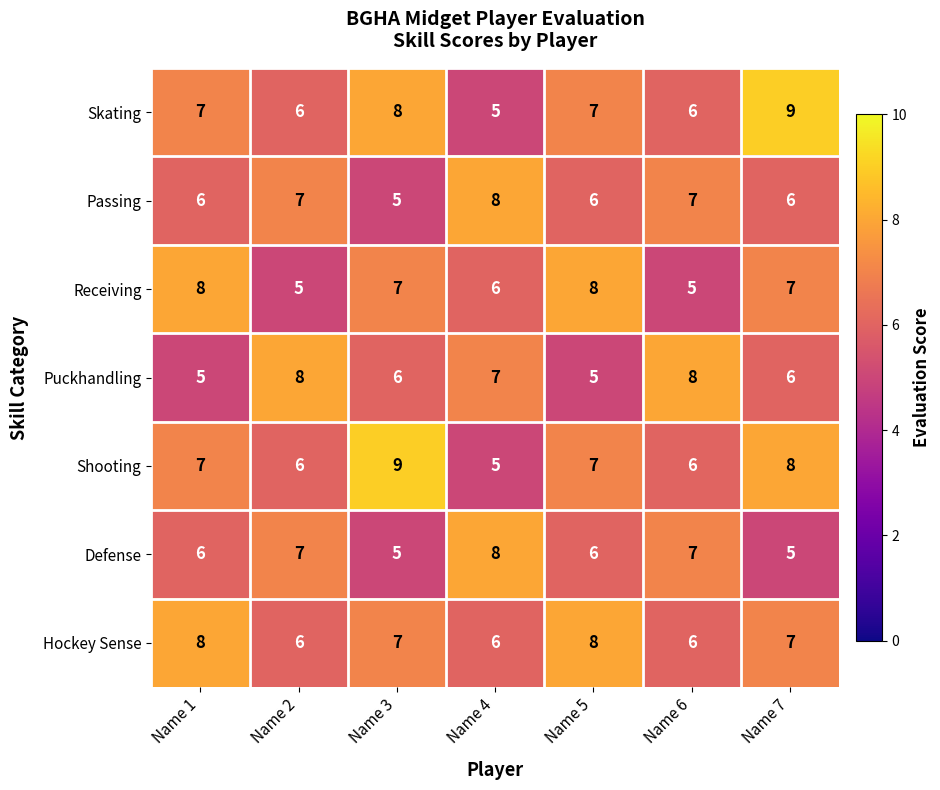

Between Name 3 and Name 6, which series saw the biggest shift?

Shooting